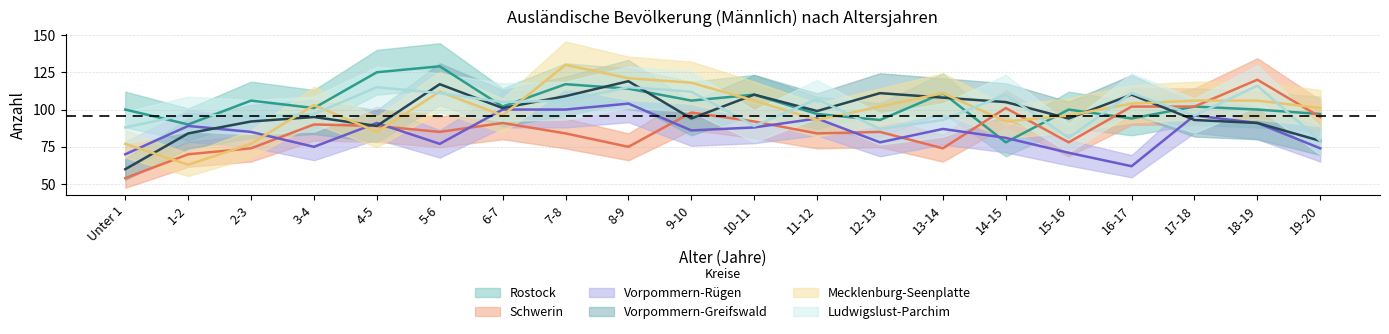

At which category is the sum across all series the highest?

8-9